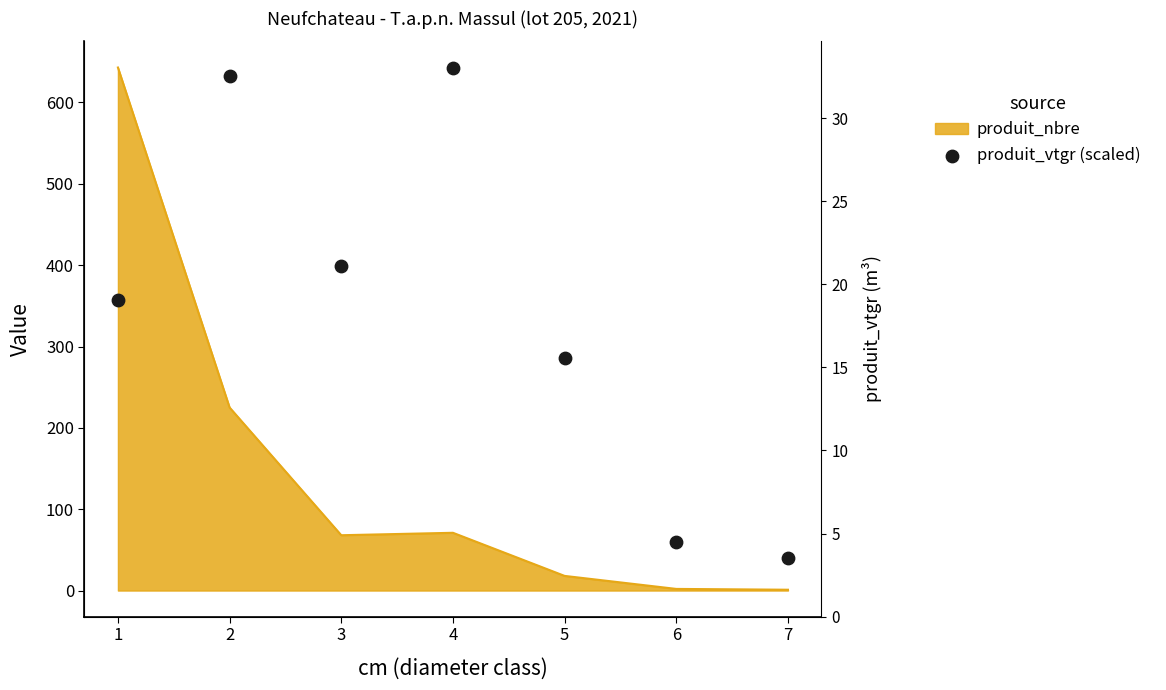

Between 4 and 3, which is larger?

4